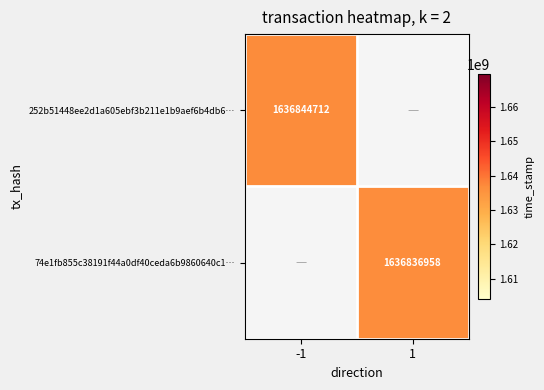

The value of 74e1fb855c38191f44a0df40ceda6b9860640c1… at 1 is 732123992. True or false?

False